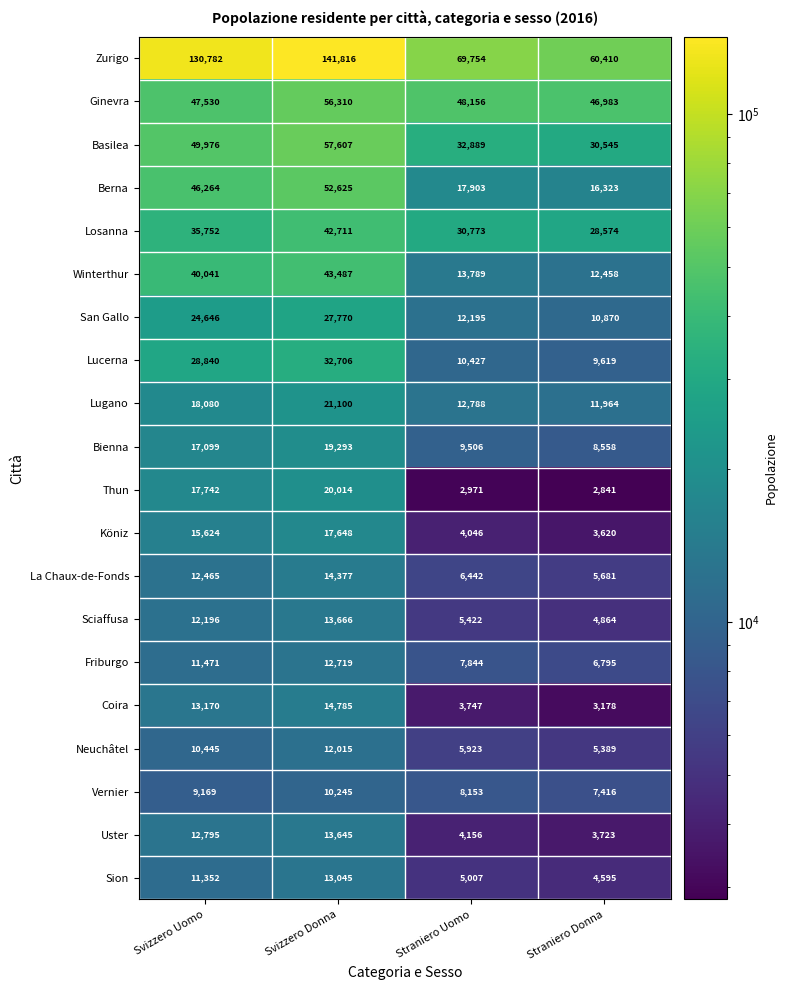

Where is Losanna nearest to the value 35642?

Svizzero Uomo